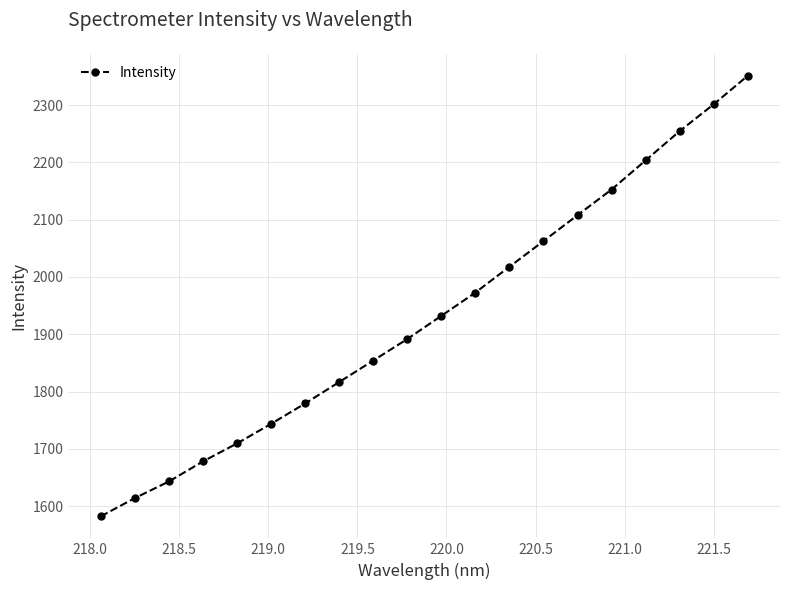

What is the value of the 9th point from the left?

1854.2